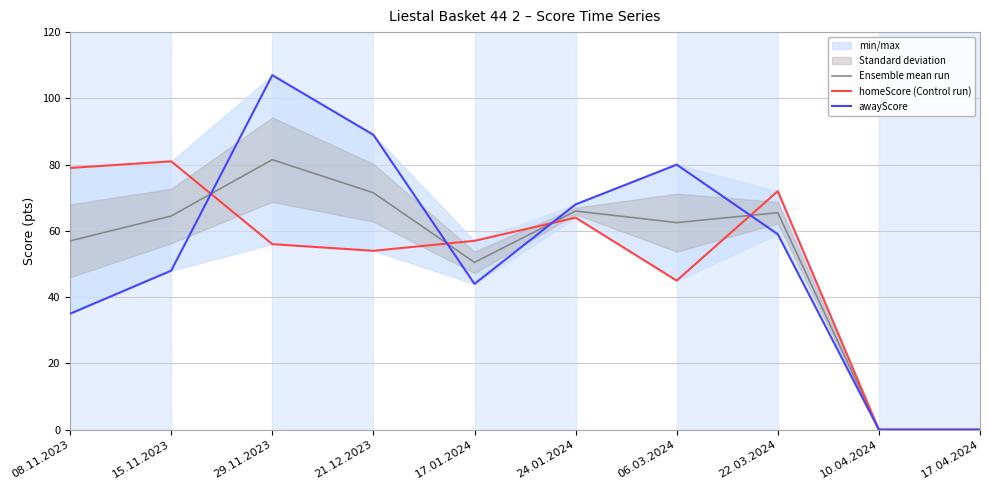

Reading left to right, what are all the values shown in this chart?

Ensemble mean run: 57.0	64.5	81.5	71.5	50.5	66.0	62.5	65.5	0.0	0.0
homeScore (Control run): 79.0	81.0	56.0	54.0	57.0	64.0	45.0	72.0	0.0	0.0
awayScore: 35.0	48.0	107.0	89.0	44.0	68.0	80.0	59.0	0.0	0.0